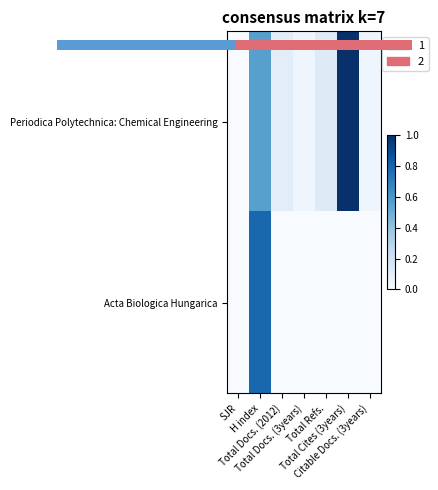

At Total Docs. (3years), list the series in order from largest to smallest.

Periodica Polytechnica: Chemical Engineering, Acta Biologica Hungarica